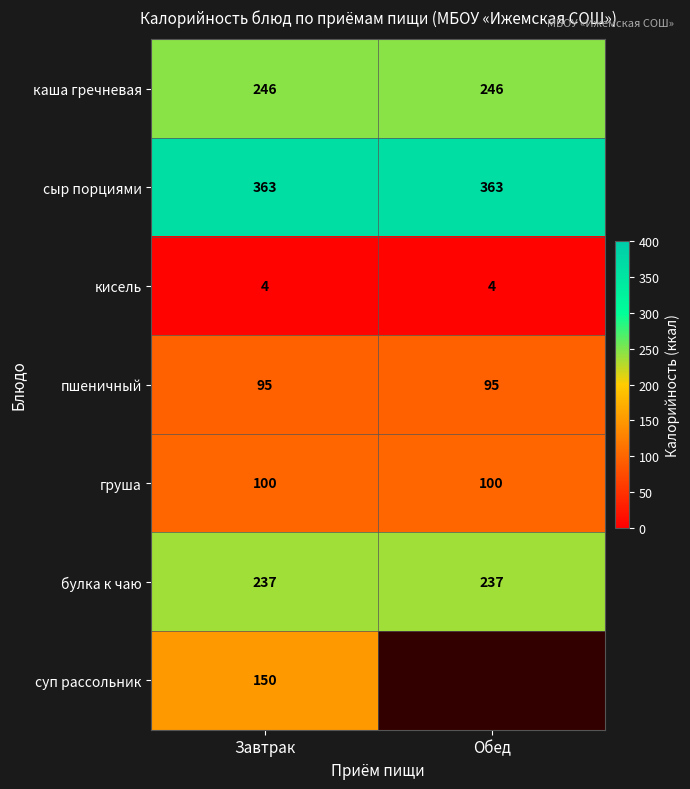

Is it true that груша equals 100 at Завтрак?

True